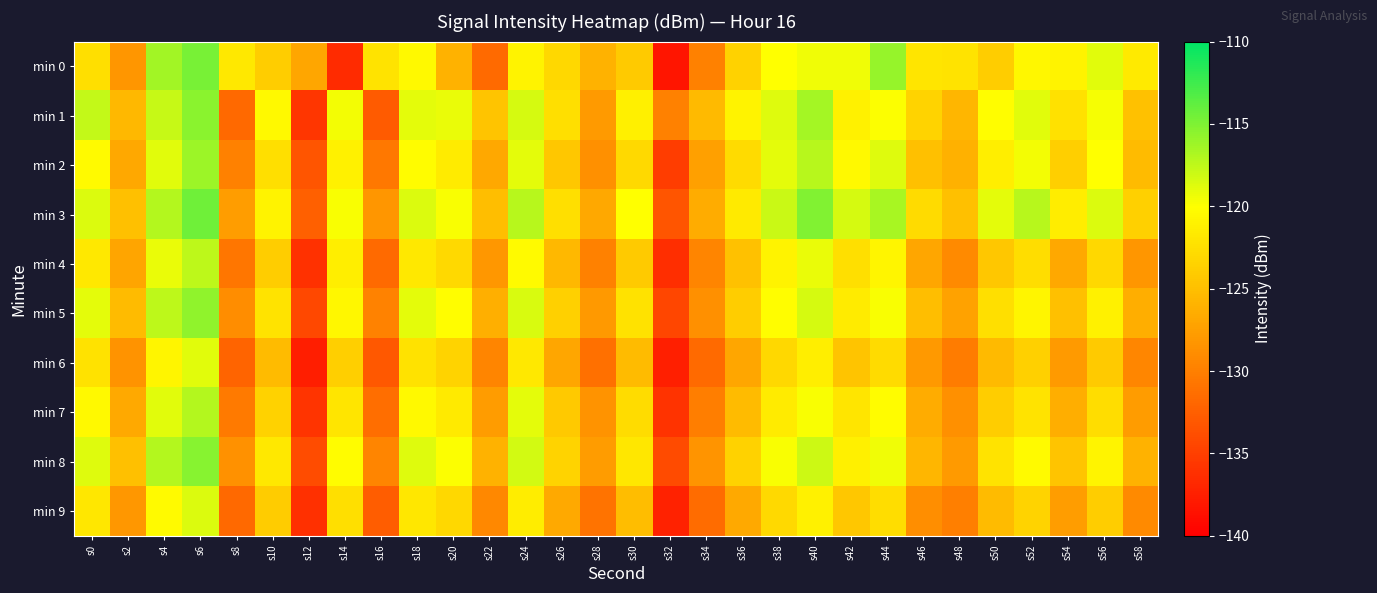

Reading right to left, list all the values displayed in this chart.

min 0: s58=-121.7	s56=-118.8	s54=-121.0	s52=-120.6	s50=-123.9	s48=-122.2	s46=-122.1	s44=-115.9	s42=-119.4	s40=-119.5	s38=-120.0	s36=-123.6	s34=-129.9	s32=-138.3	s30=-124.2	s28=-126.0	s26=-123.0	s24=-121.0	s22=-131.6	s20=-126.0	s18=-120.5	s16=-122.2	s14=-136.6	s12=-126.9	s10=-123.9	s8=-121.8	s6=-114.8	s4=-116.4	s2=-128.3	s0=-122.4
min 1: s58=-124.8	s56=-119.7	s54=-122.3	s52=-118.9	s50=-120.1	s48=-125.7	s46=-123.5	s44=-119.9	s42=-121.1	s40=-116.5	s38=-118.8	s36=-121.0	s34=-125.4	s32=-129.9	s30=-121.2	s28=-127.9	s26=-122.5	s24=-118.3	s22=-124.6	s20=-119.2	s18=-119.0	s16=-132.8	s14=-119.5	s12=-135.7	s10=-120.5	s8=-131.7	s6=-115.5	s4=-117.8	s2=-125.6	s0=-117.7
min 2: s58=-125.2	s56=-120.0	s54=-123.8	s52=-119.6	s50=-121.3	s48=-126.1	s46=-124.9	s44=-118.7	s42=-120.5	s40=-117.2	s38=-119.0	s36=-122.8	s34=-127.5	s32=-135.1	s30=-122.9	s28=-128.7	s26=-124.3	s24=-119.0	s22=-126.8	s20=-121.6	s18=-120.2	s16=-130.6	s14=-121.1	s12=-133.2	s10=-122.5	s8=-129.9	s6=-116.1	s4=-118.9	s2=-126.8	s0=-120.3
min 3: s58=-123.7	s56=-118.6	s54=-121.5	s52=-117.2	s50=-119.0	s48=-124.9	s46=-122.8	s44=-116.6	s42=-118.3	s40=-115.1	s38=-117.9	s36=-121.7	s34=-126.5	s32=-133.2	s30=-120.0	s28=-126.8	s26=-122.5	s24=-117.2	s22=-125.0	s20=-119.8	s18=-118.6	s16=-128.2	s14=-119.8	s12=-132.5	s10=-121.0	s8=-127.7	s6=-114.3	s4=-117.1	s2=-124.9	s0=-118.6
min 4: s58=-128.2	s56=-123.0	s54=-126.8	s52=-122.6	s50=-124.3	s48=-129.1	s46=-126.9	s44=-120.7	s42=-122.5	s40=-119.2	s38=-121.0	s36=-124.8	s34=-129.6	s32=-136.3	s30=-124.1	s28=-129.9	s26=-125.6	s24=-120.3	s22=-128.1	s20=-122.9	s18=-121.8	s16=-131.6	s14=-121.3	s12=-136.1	s10=-123.9	s8=-130.7	s6=-117.5	s4=-119.2	s2=-127.0	s0=-121.8
min 5: s58=-126.3	s56=-121.1	s54=-124.9	s52=-120.7	s50=-122.5	s48=-127.2	s46=-125.0	s44=-119.8	s42=-121.6	s40=-118.3	s38=-120.1	s36=-123.9	s34=-128.7	s32=-134.5	s30=-122.2	s28=-128.0	s26=-123.7	s24=-118.5	s22=-126.2	s20=-120.1	s18=-119.0	s16=-129.8	s14=-120.6	s12=-134.3	s10=-122.1	s8=-128.9	s6=-115.7	s4=-117.5	s2=-125.2	s0=-119.0
min 6: s58=-129.3	s56=-124.1	s54=-127.9	s52=-123.7	s50=-125.5	s48=-130.2	s46=-128.0	s44=-122.8	s42=-124.6	s40=-121.3	s38=-123.1	s36=-126.9	s34=-131.7	s32=-137.5	s30=-125.2	s28=-131.1	s26=-126.9	s24=-121.8	s22=-129.6	s20=-123.5	s18=-122.2	s16=-133.0	s14=-123.8	s12=-137.6	s10=-125.3	s8=-132.1	s6=-118.9	s4=-120.7	s2=-128.5	s0=-122.2
min 7: s58=-127.8	s56=-122.6	s54=-126.3	s52=-122.1	s50=-123.9	s48=-128.7	s46=-126.5	s44=-120.2	s42=-122.0	s40=-119.8	s38=-121.6	s36=-125.3	s34=-130.1	s32=-135.9	s30=-122.7	s28=-128.5	s26=-124.2	s24=-119.0	s22=-127.8	s20=-121.7	s18=-120.5	s16=-131.2	s14=-122.0	s12=-135.8	s10=-123.6	s8=-130.3	s6=-117.1	s4=-118.9	s2=-126.7	s0=-120.5
min 8: s58=-126.0	s56=-120.8	s54=-124.6	s52=-120.3	s50=-122.1	s48=-127.9	s46=-125.7	s44=-119.5	s42=-121.2	s40=-118.0	s38=-119.8	s36=-123.6	s34=-128.3	s32=-134.1	s30=-121.9	s28=-127.8	s26=-123.5	s24=-118.2	s22=-126.0	s20=-119.9	s18=-118.7	s16=-129.5	s14=-120.2	s12=-134.0	s10=-121.8	s8=-128.6	s6=-115.3	s4=-117.1	s2=-124.9	s0=-118.7
min 9: s58=-129.1	s56=-123.9	s54=-127.7	s52=-123.5	s50=-125.2	s48=-130.0	s46=-128.8	s44=-122.6	s42=-124.3	s40=-121.1	s38=-122.9	s36=-126.7	s34=-131.5	s32=-137.2	s30=-125.1	s28=-130.9	s26=-126.7	s24=-121.5	s22=-129.2	s20=-123.1	s18=-121.9	s16=-132.7	s14=-122.5	s12=-136.2	s10=-124.0	s8=-131.8	s6=-118.6	s4=-120.3	s2=-128.1	s0=-121.9